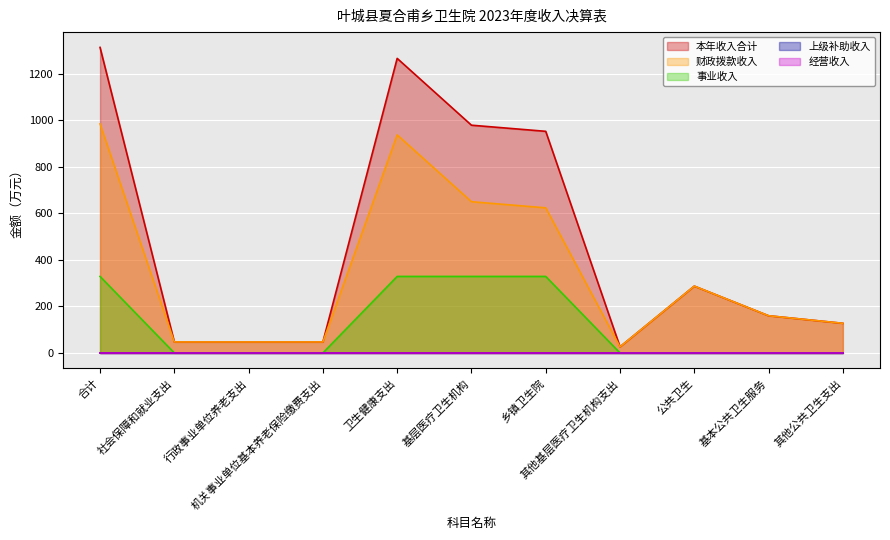

At which category is the sum across all series the highest?

合计